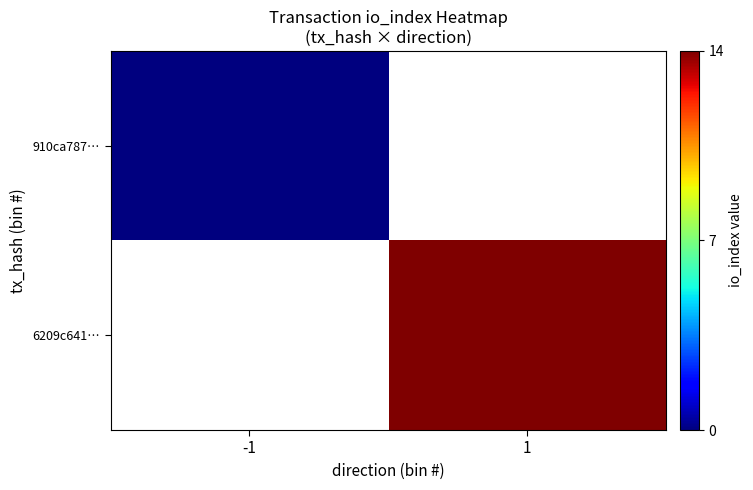

Which series changed the most between -1 and 1?

6209c641…